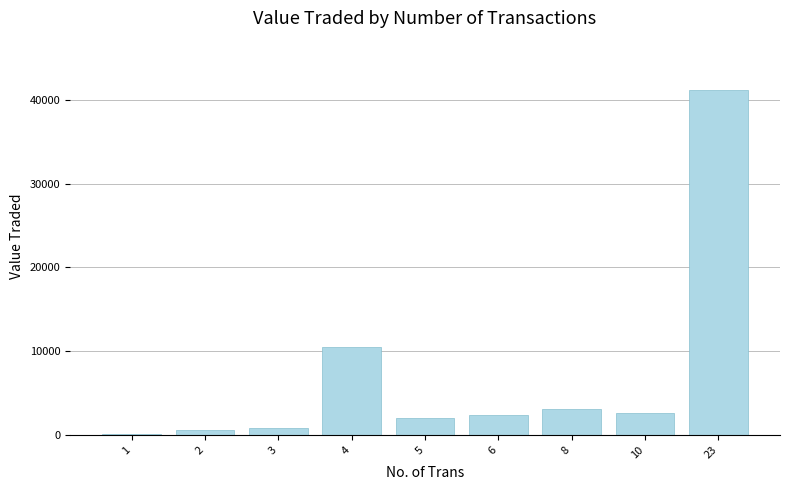

Reading left to right, extract all data points from this chart.

1=111	2=614	3=825	4=10503	5=2017	6=2367	8=3099	10=2590	23=41235